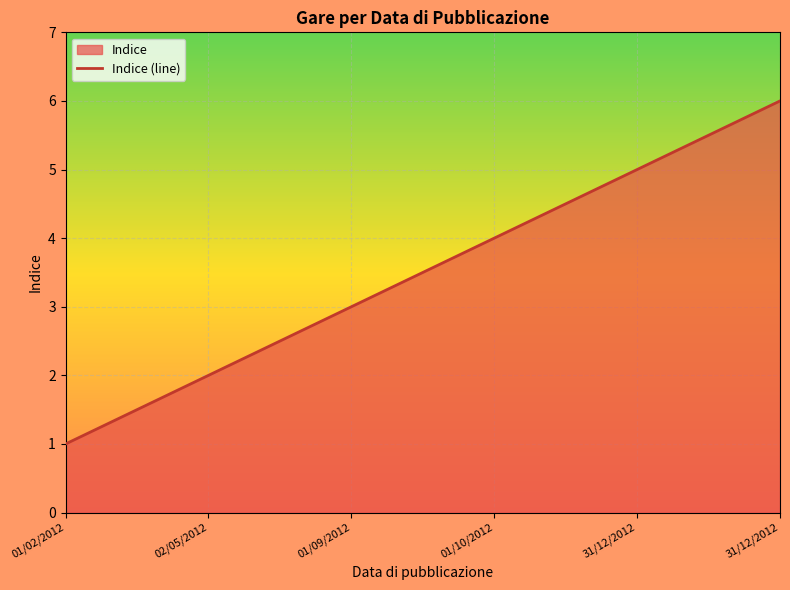

Reading right to left, what are all the values shown in this chart?

31/12/2012=6	31/12/2012=5	01/10/2012=4	01/09/2012=3	02/05/2012=2	01/02/2012=1